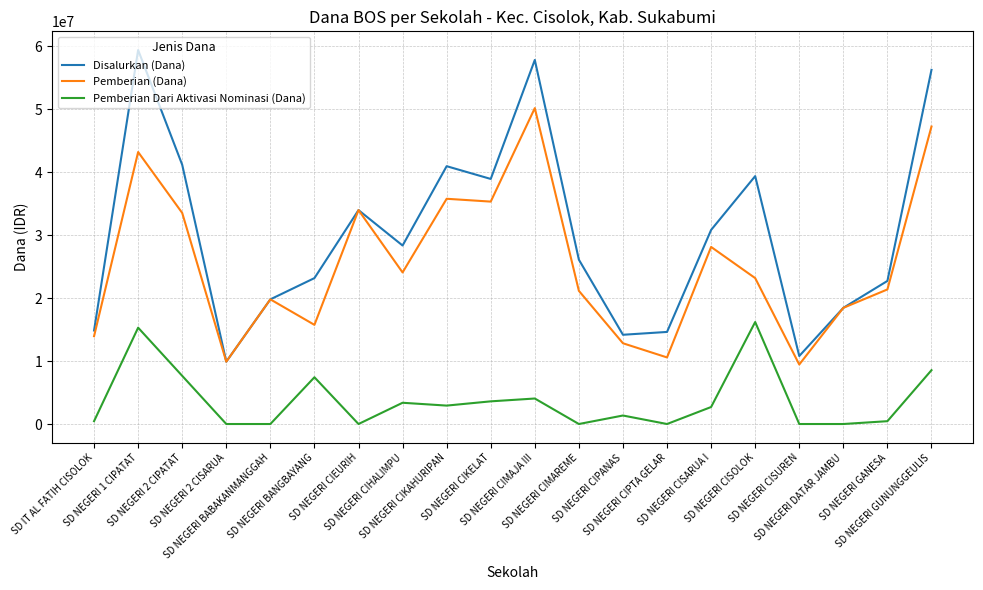

Rank the series at SD NEGERI GUNUNGGEULIS from lowest to highest value.

Pemberian Dari Aktivasi Nominasi (Dana), Pemberian (Dana), Disalurkan (Dana)